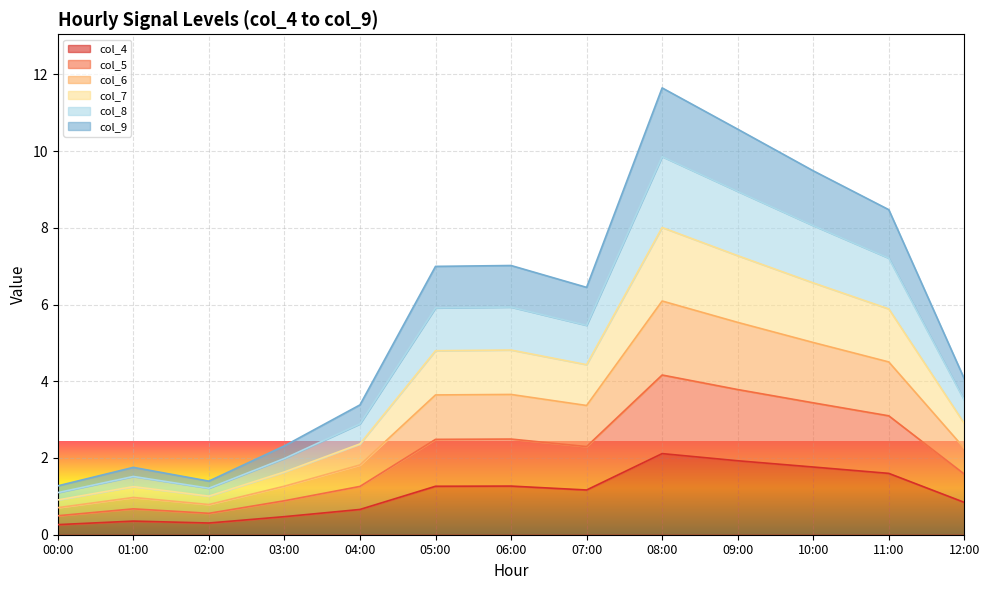

At which category does col_9 reach its first local peak?

01:00